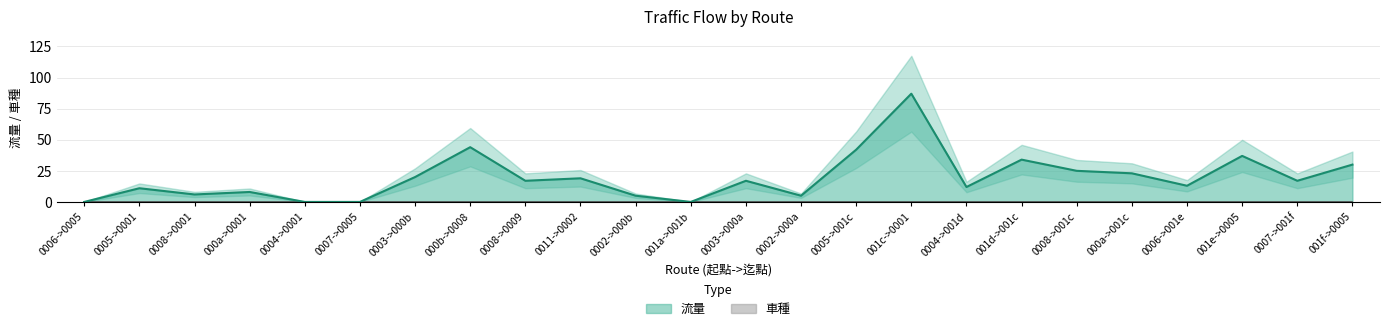

Reading left to right, transcribe all the data shown in this chart.

0006->0005=0	0005->0001=11	0008->0001=6	000a->0001=8	0004->0001=0	0007->0005=0	0003->000b=20	000b->0008=44	0008->0009=17	0011->0002=19	0002->000b=5	001a->001b=0	0003->000a=17	0002->000a=5	0005->001c=42	001c->0001=87	0004->001d=12	001d->001c=34	0008->001c=25	000a->001c=23	0006->001e=13	001e->0005=37	0007->001f=17	001f->0005=30